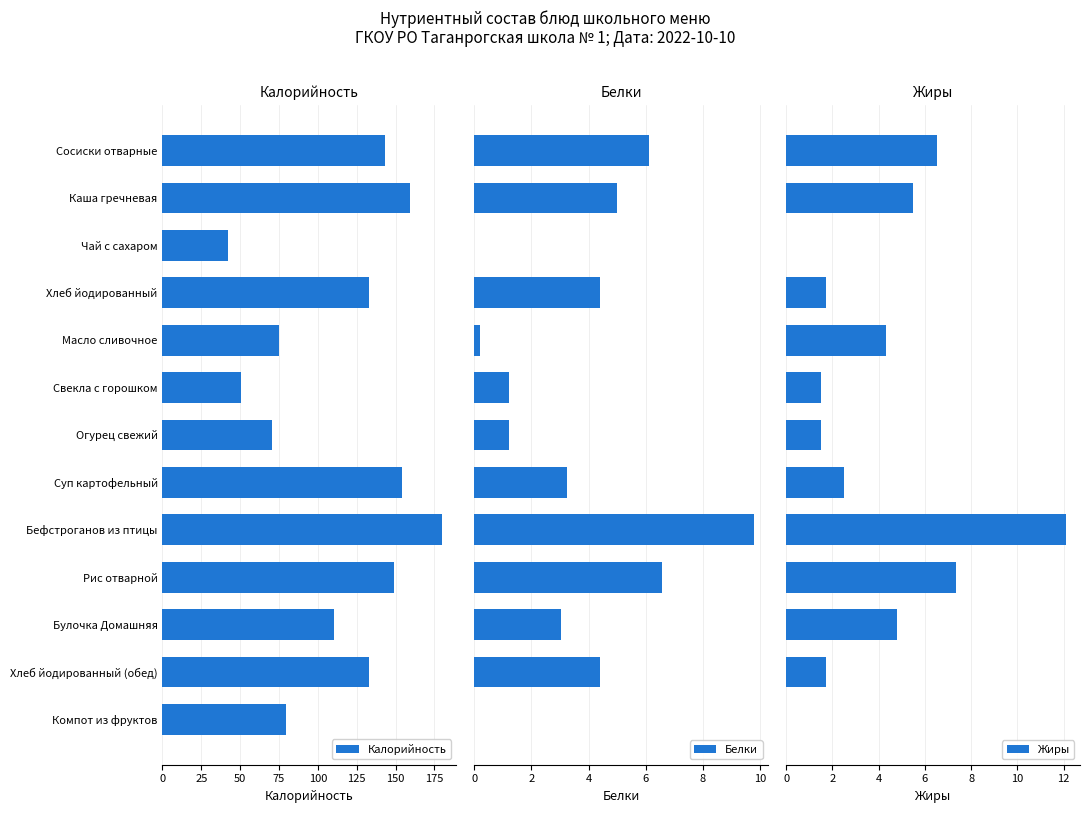

How many bars are there in total?

39